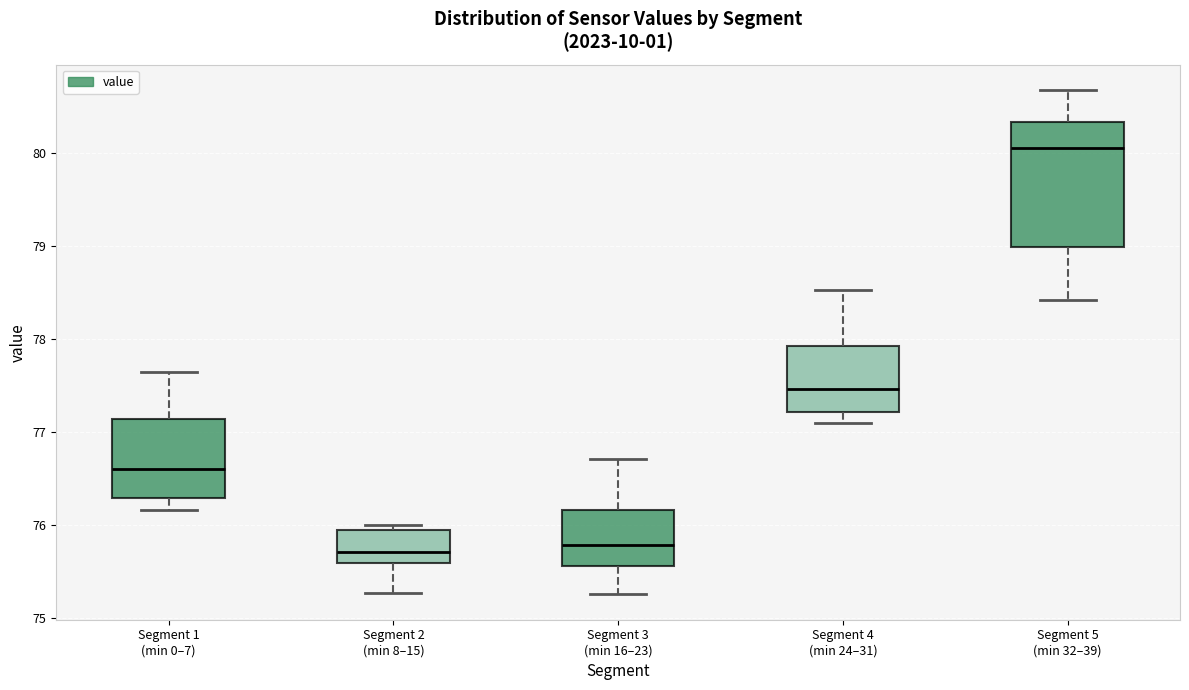

Reading left to right, transcribe this box plot: for each box, give where its median line is, the range the box spans, and where its two whiskers end, as read against the y-axis. The values are not printed on the chart, so give them approximately, as read against the axis.

Segment 1 (min 0–7): median 76.6, box 76.3 to 77.1, whiskers 76.2 to 77.6
Segment 2 (min 8–15): median 75.7, box 75.6 to 75.9, whiskers 75.3 to 76.0
Segment 3 (min 16–23): median 75.8, box 75.6 to 76.2, whiskers 75.3 to 76.7
Segment 4 (min 24–31): median 77.5, box 77.2 to 77.9, whiskers 77.1 to 78.5
Segment 5 (min 32–39): median 80.1, box 79.0 to 80.3, whiskers 78.4 to 80.7